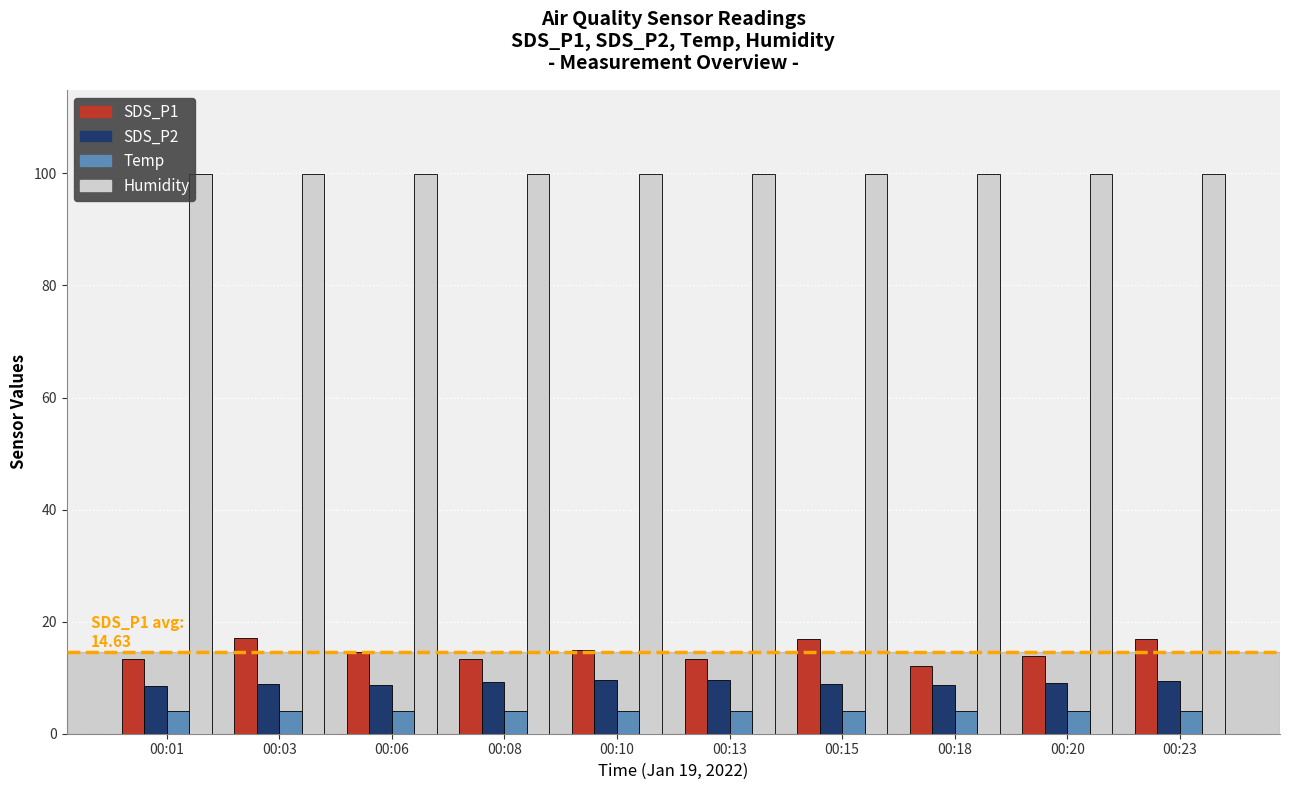

Count the number of categories in the chart.

10